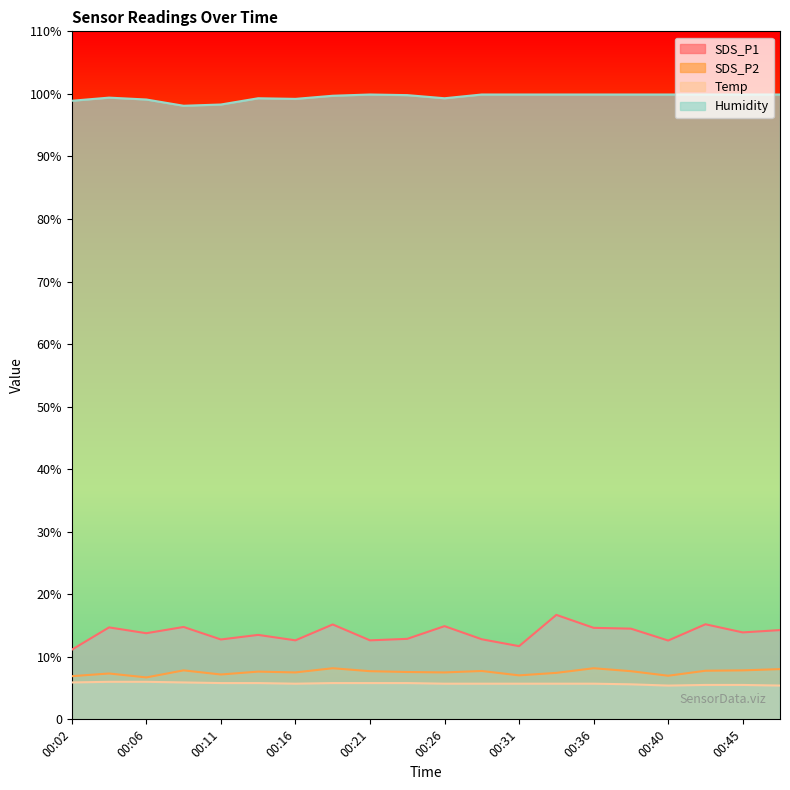

Where is the first local minimum for Humidity?

00:09